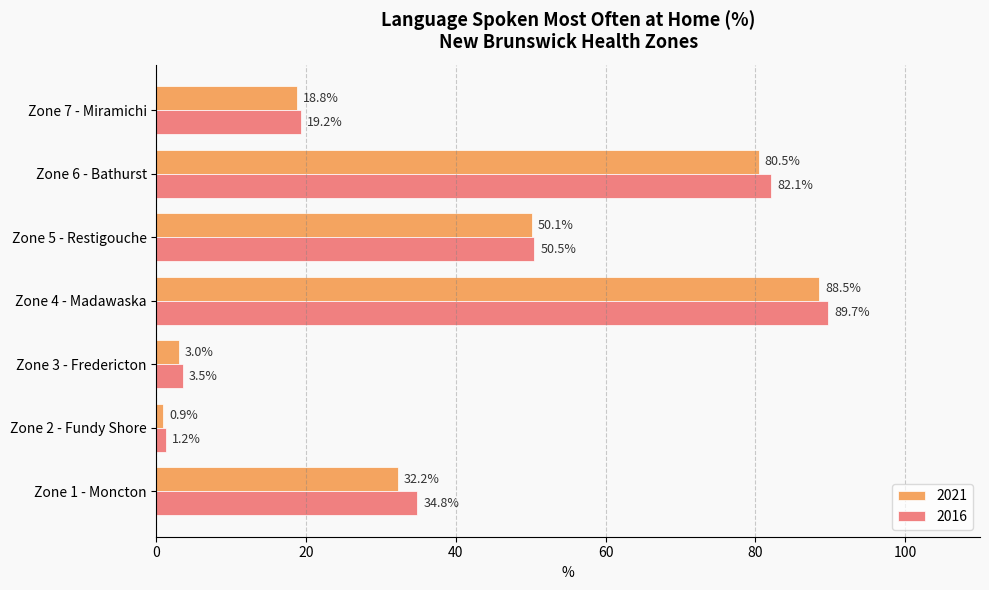

What is the spread (max minus min) of values at Zone 6 - Bathurst?

1.7